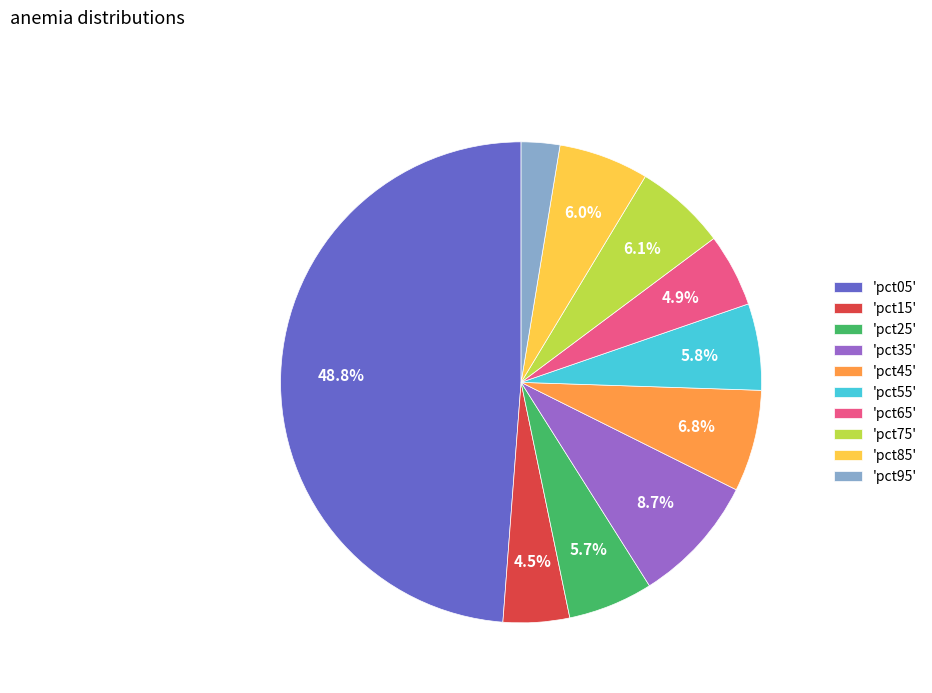

How many segments does this pie chart have?

10